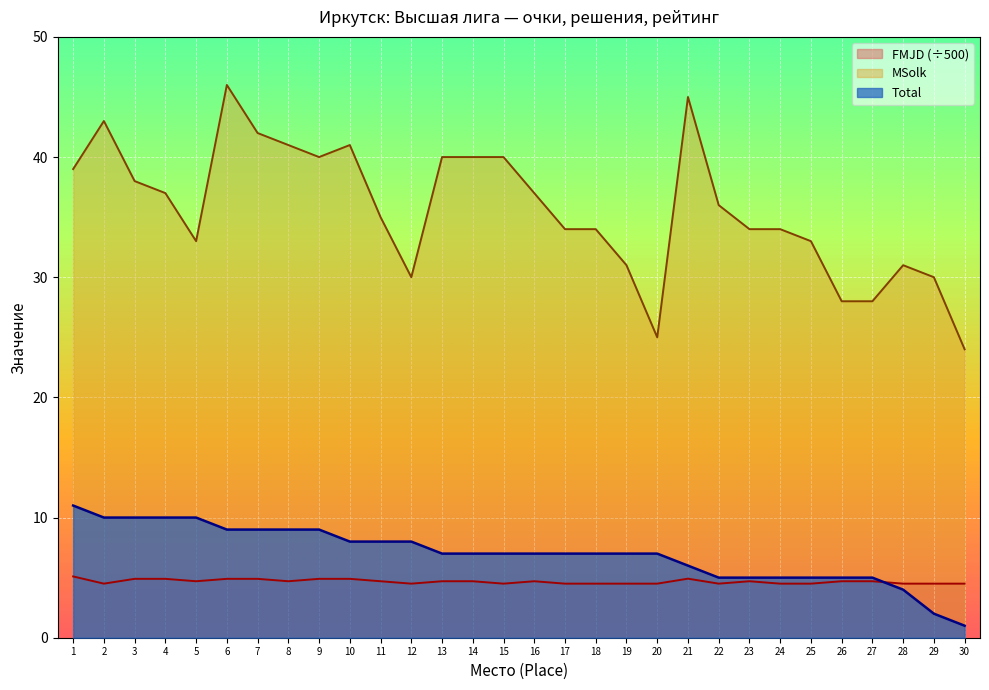

True or false: MSolk and Total intersect in this chart.

False